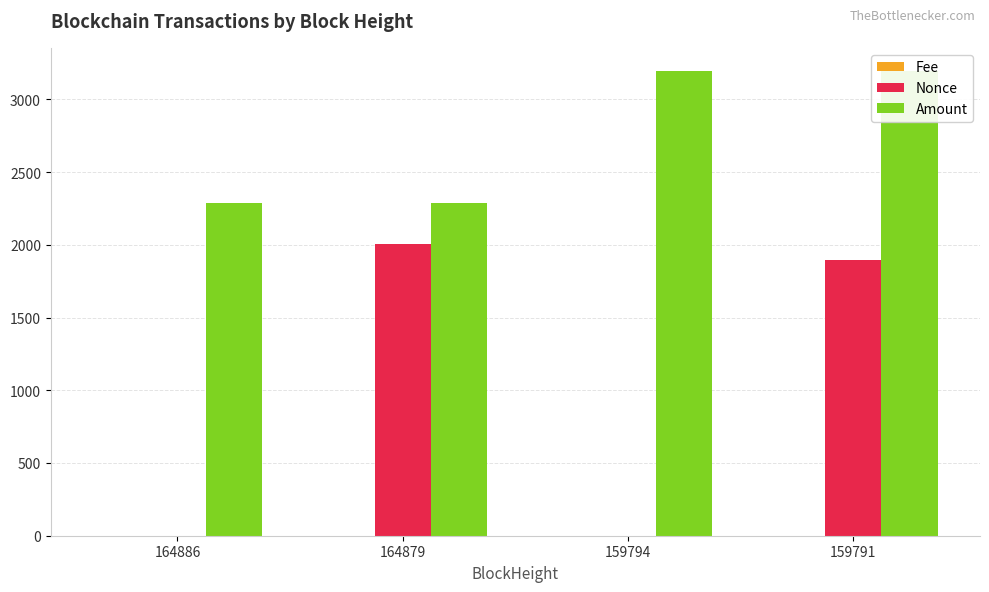

What is the total value across all series at 159794?

3193.7